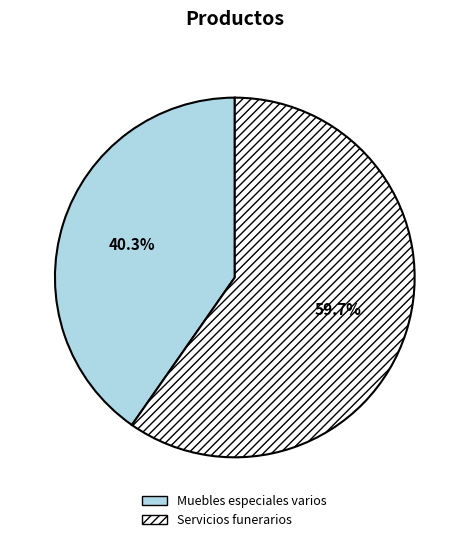

To the nearest percent, what is the difference between the Muebles especiales varios and Servicios funerarios slice percentages?

19%